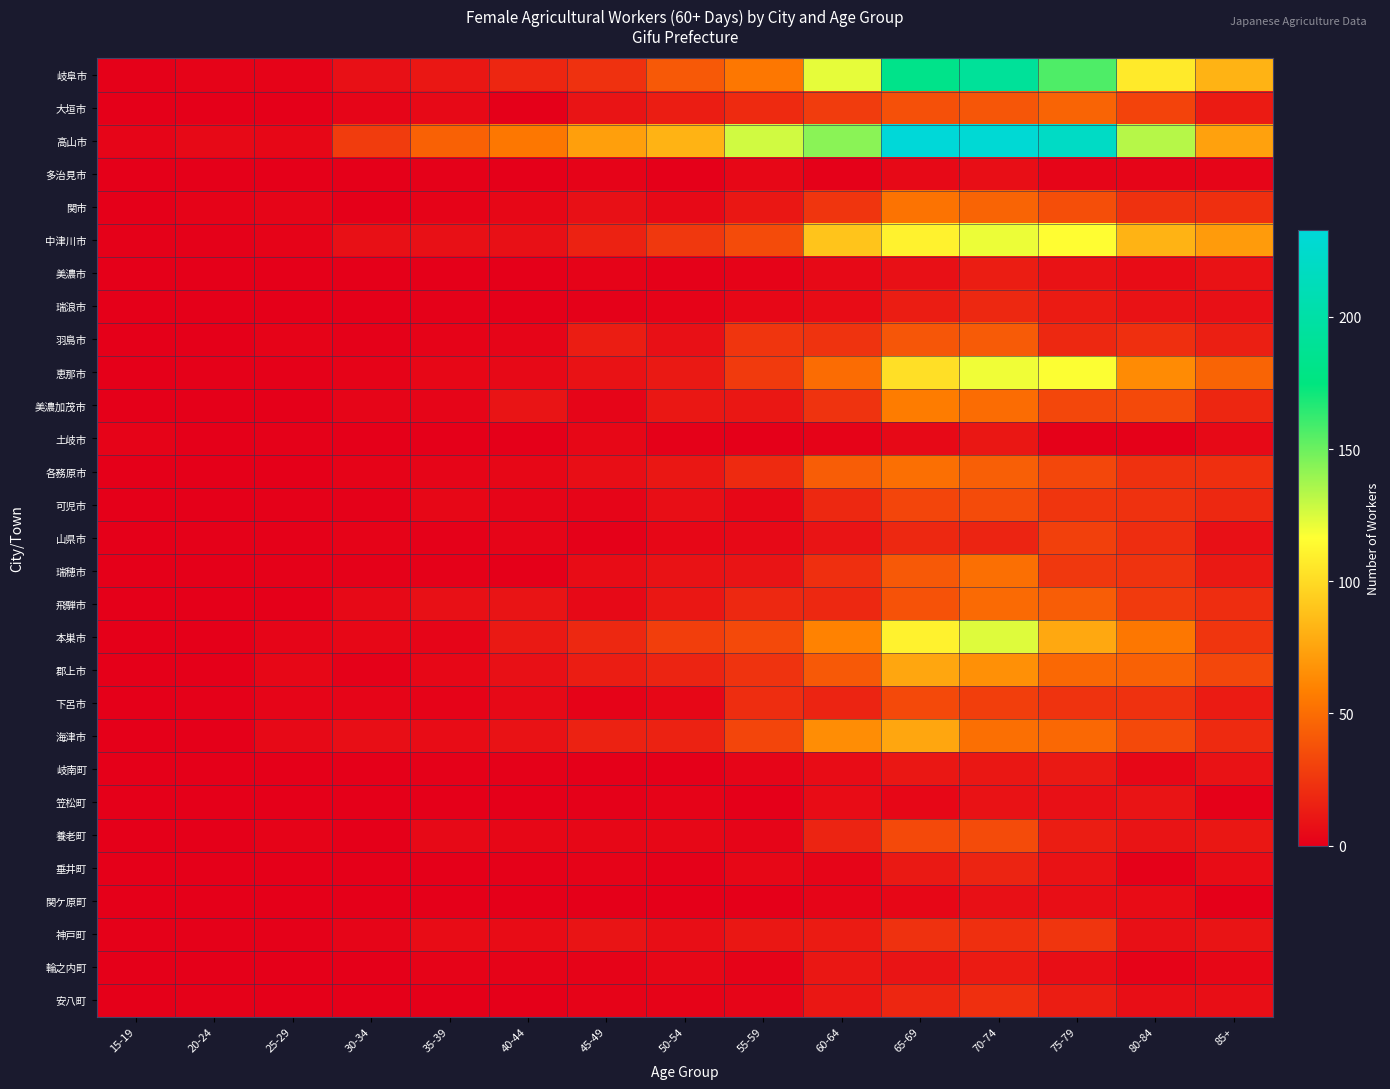

At how many categories does at least one series exceed 134?

4